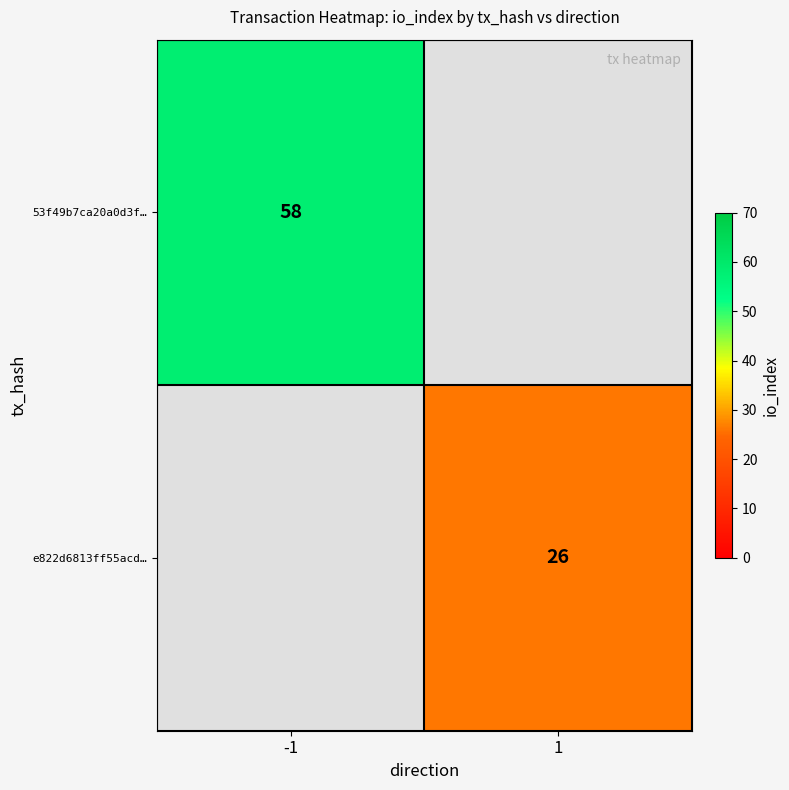

At how many categories does at least one series exceed 48?

1